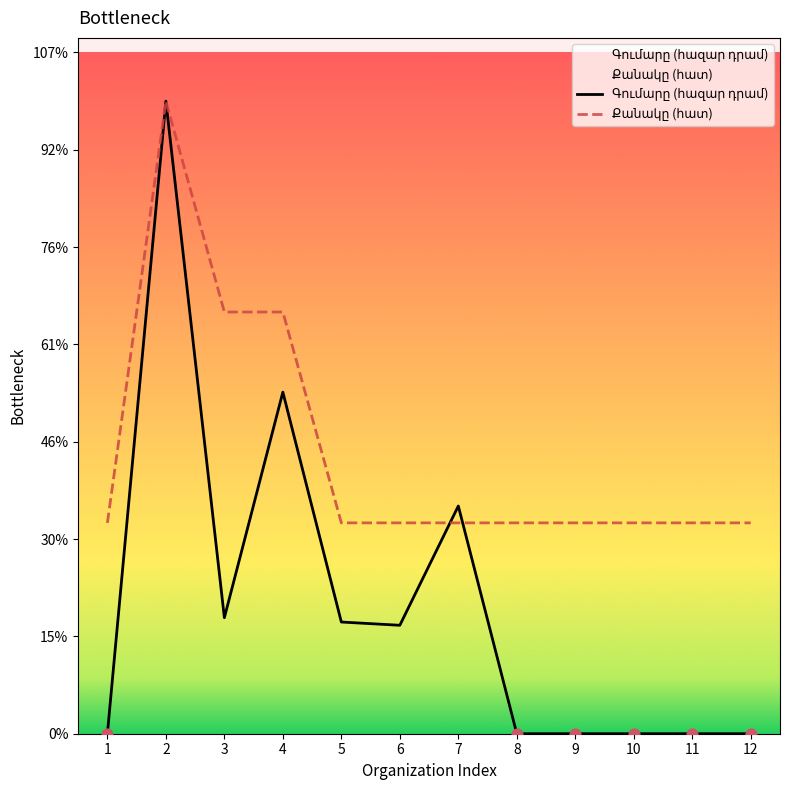

Which series reaches the maximum Y coordinate?

Գումարը (հազար դրամ)